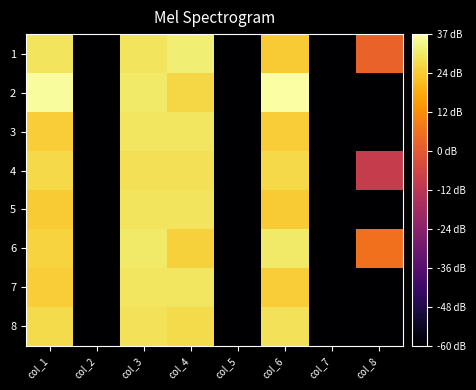

What is the total value across all series at col_8?

-299.8